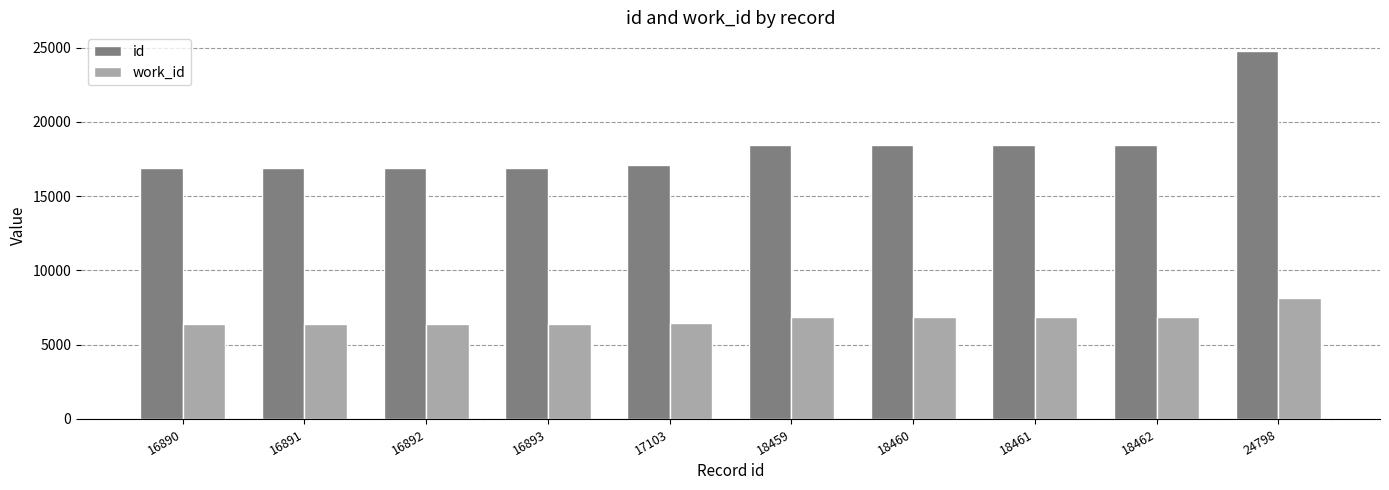

Which series has the largest range (max minus min)?

id